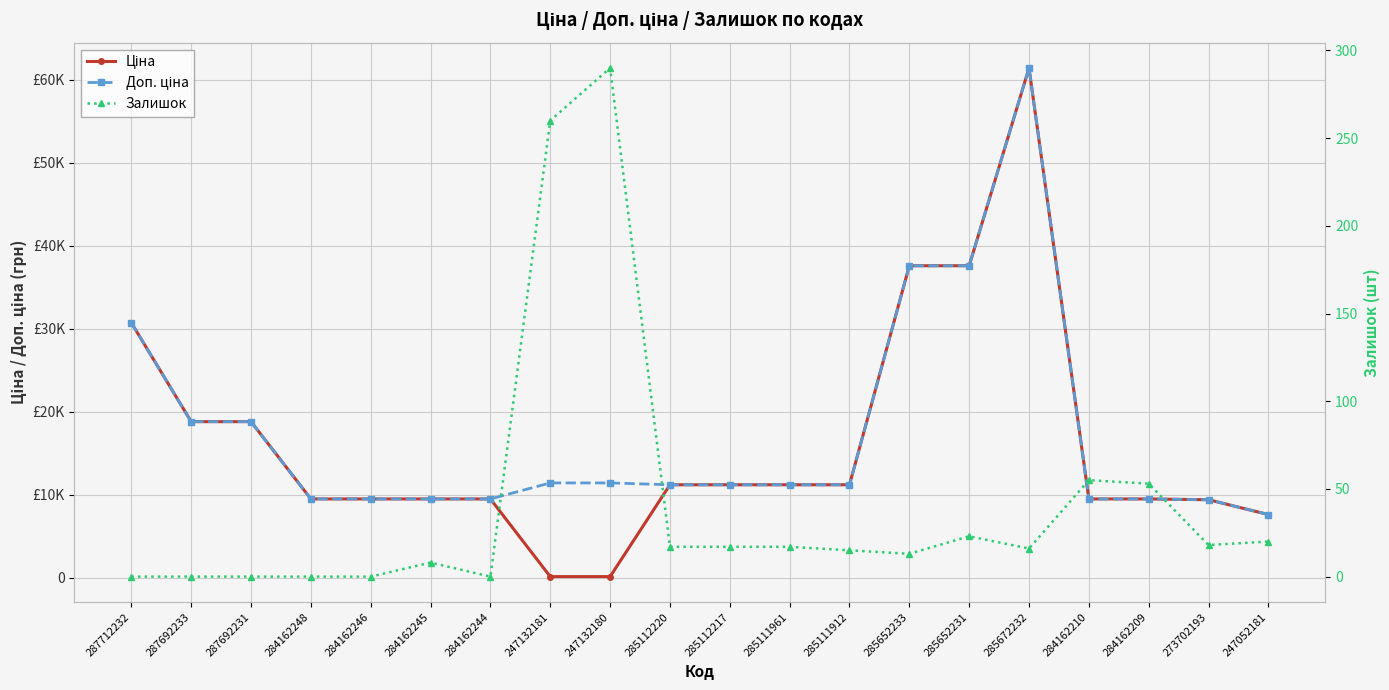

True or false: Ціна and Доп. ціна intersect in this chart.

False